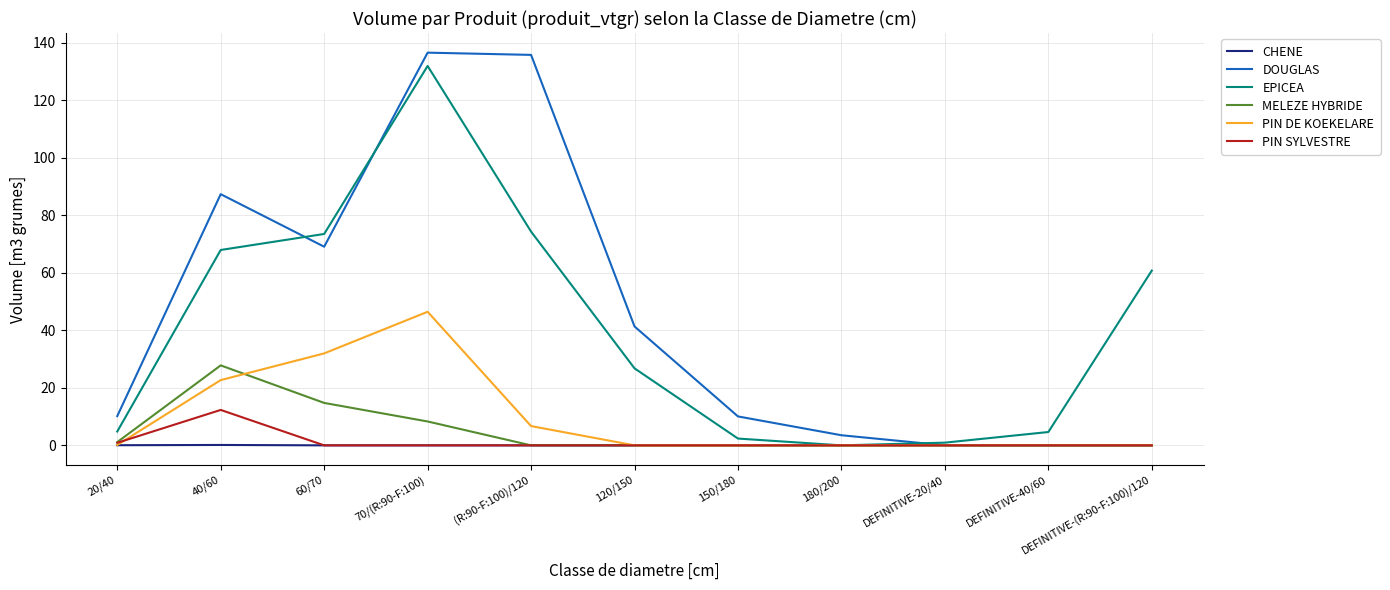

Count the number of categories in the chart.

11